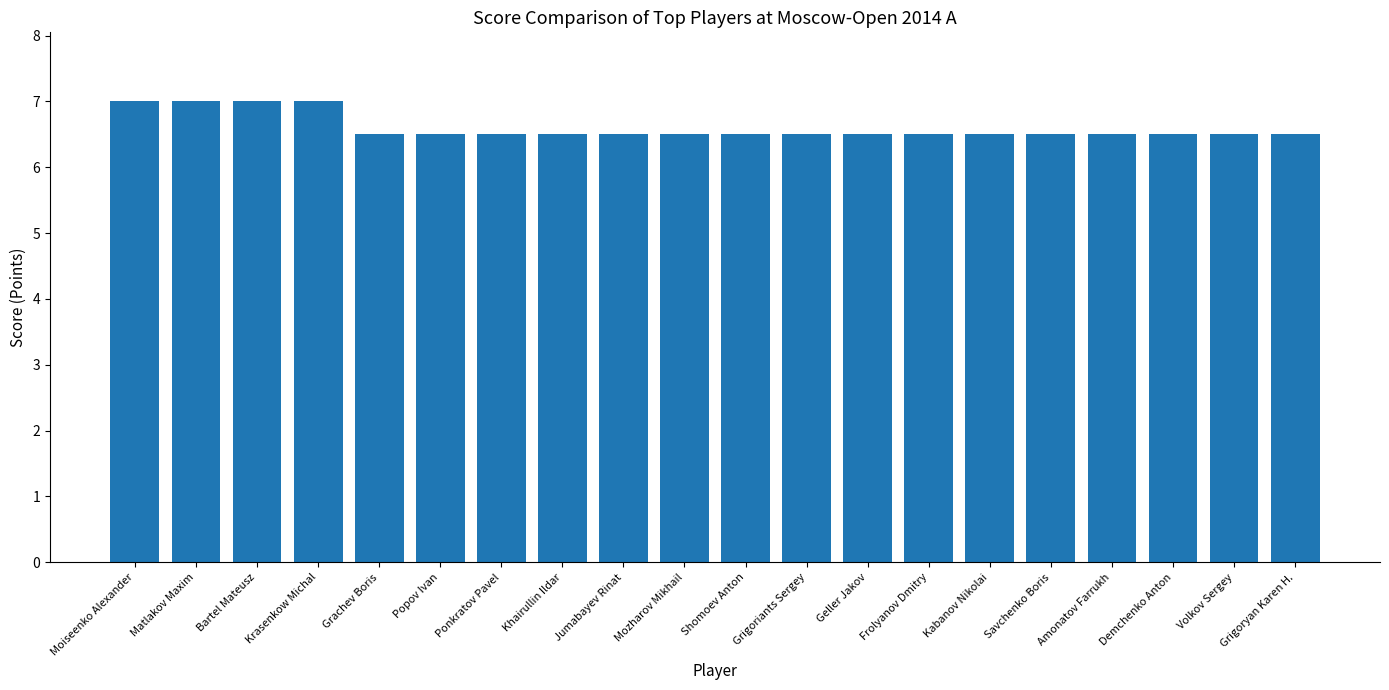

What is the sum of the values at Volkov Sergey and Savchenko Boris?

13.0